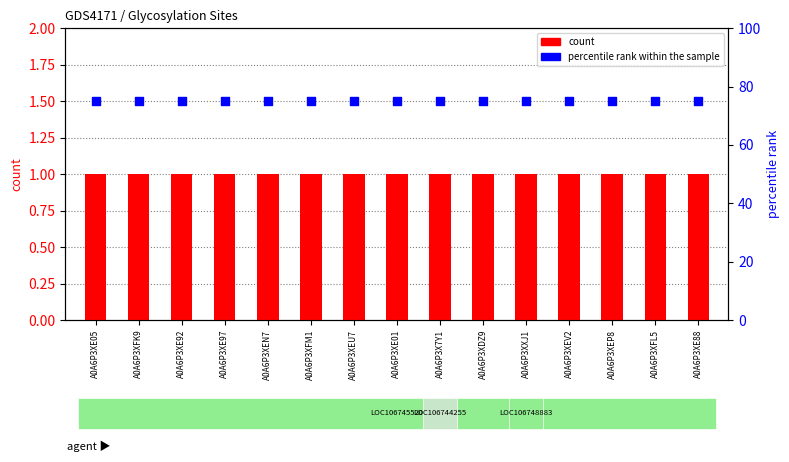

Which series has the widest spread of Y values?

count